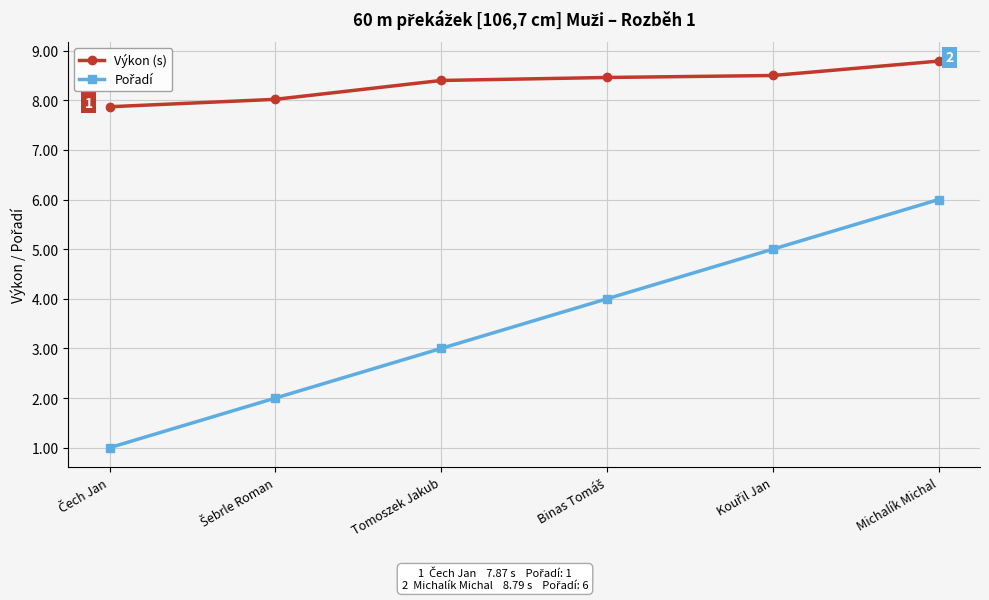

How many lines are shown in the chart?

2